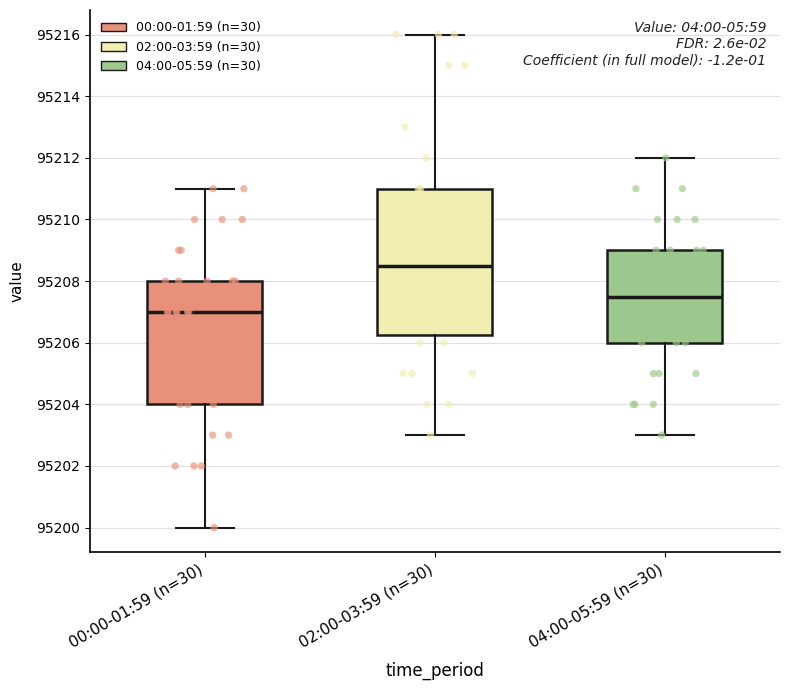

Reading left to right, transcribe this box plot: for each box, give where its median line is, the range the box spans, and where its two whiskers end, as read against the y-axis. The values are not printed on the chart, so give them approximately, as read against the axis.

00:00-01:59 (n=30): median 95207.0, box 95204.0 to 95208.0, whiskers 95200.0 to 95211.0
02:00-03:59 (n=30): median 95208.6, box 95206.2 to 95211.0, whiskers 95203.0 to 95216.0
04:00-05:59 (n=30): median 95207.6, box 95206.0 to 95209.0, whiskers 95203.0 to 95212.0